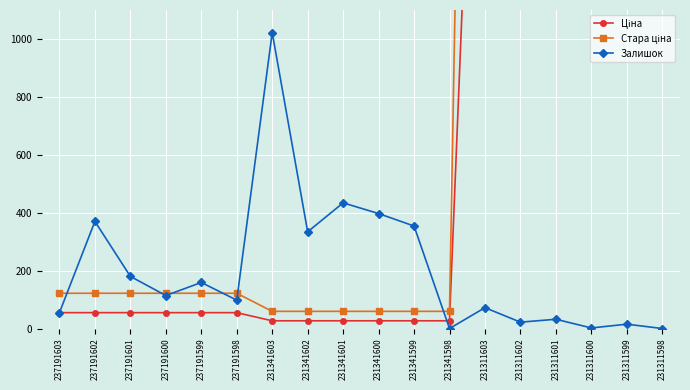

What is the difference between the Стара ціна values at 231311603 and 231341598?

6739.9